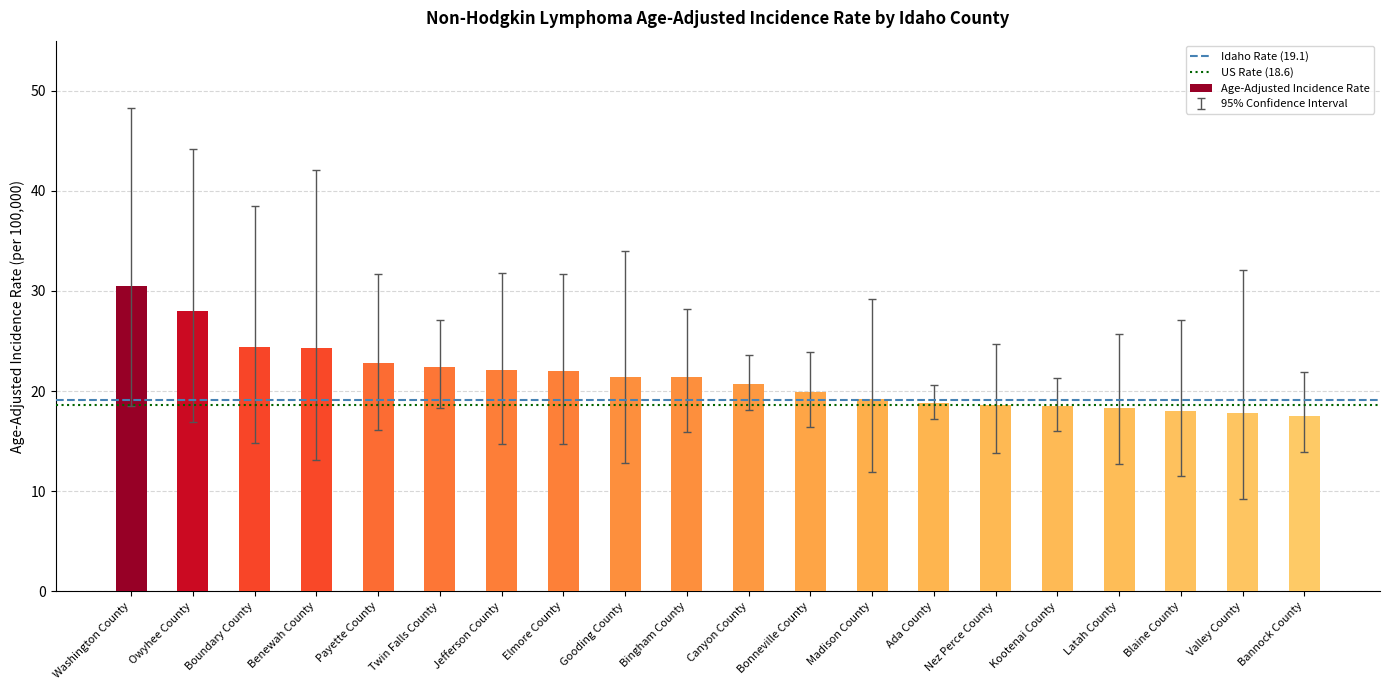

What is the sum of the values at Valley County and Owyhee County?

45.8